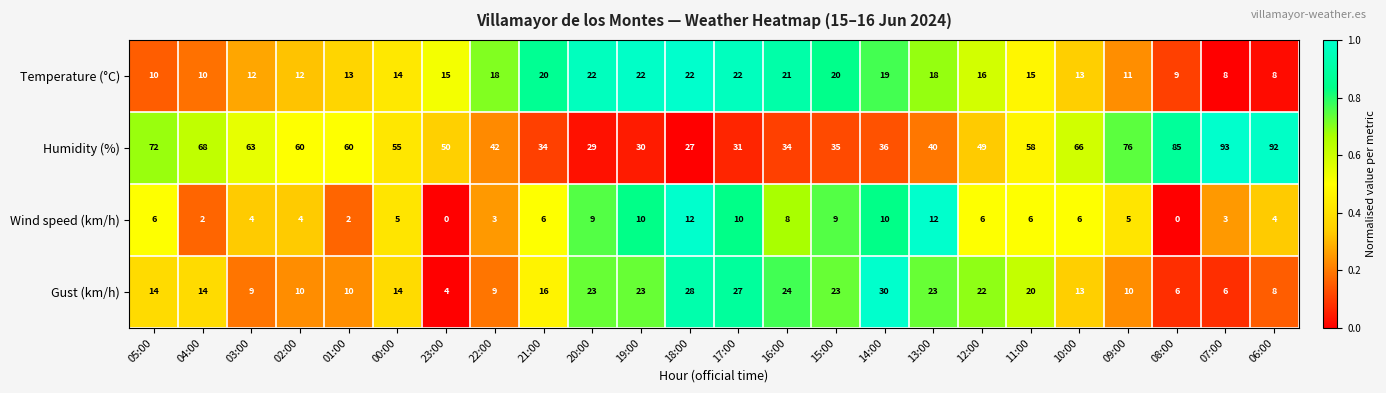

What is the approximate value of Temperature (°C) at 20:00, to the nearest 5?

20